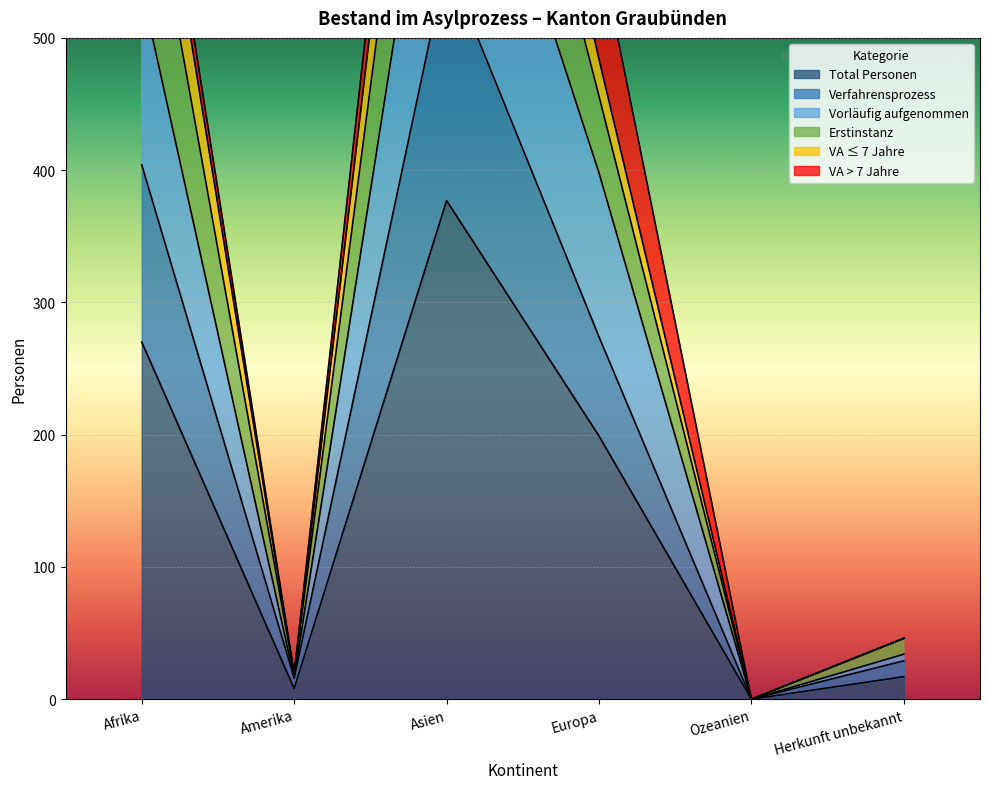

What is the label of the 6th point from the left?

Herkunft unbekannt